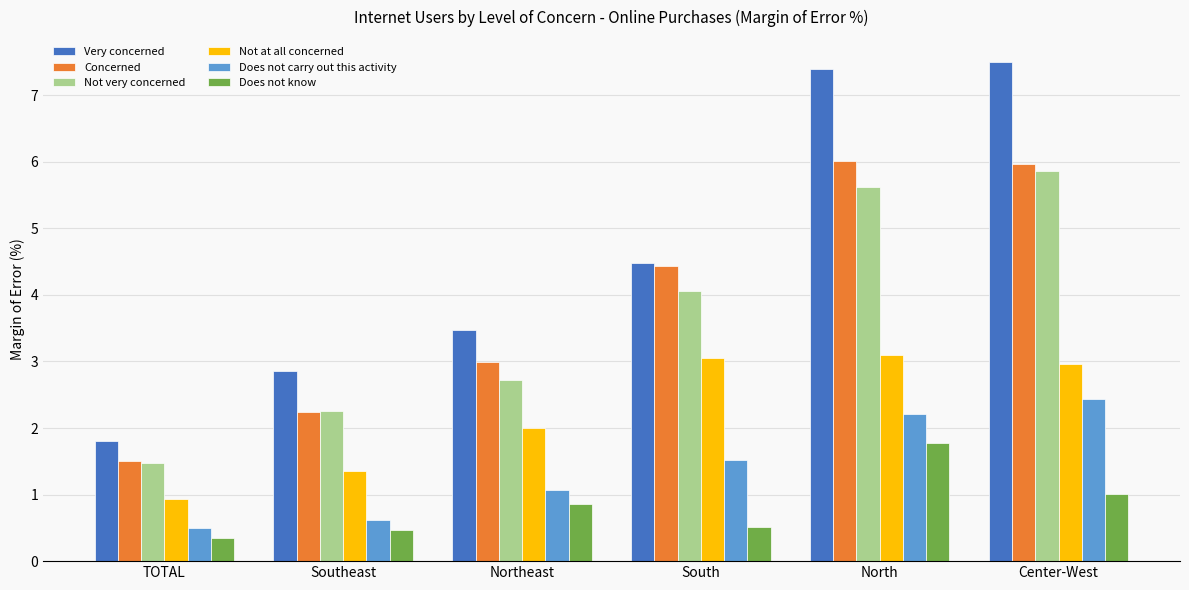

What is the difference between the second highest and minimum values in the Very concerned series?

5.6